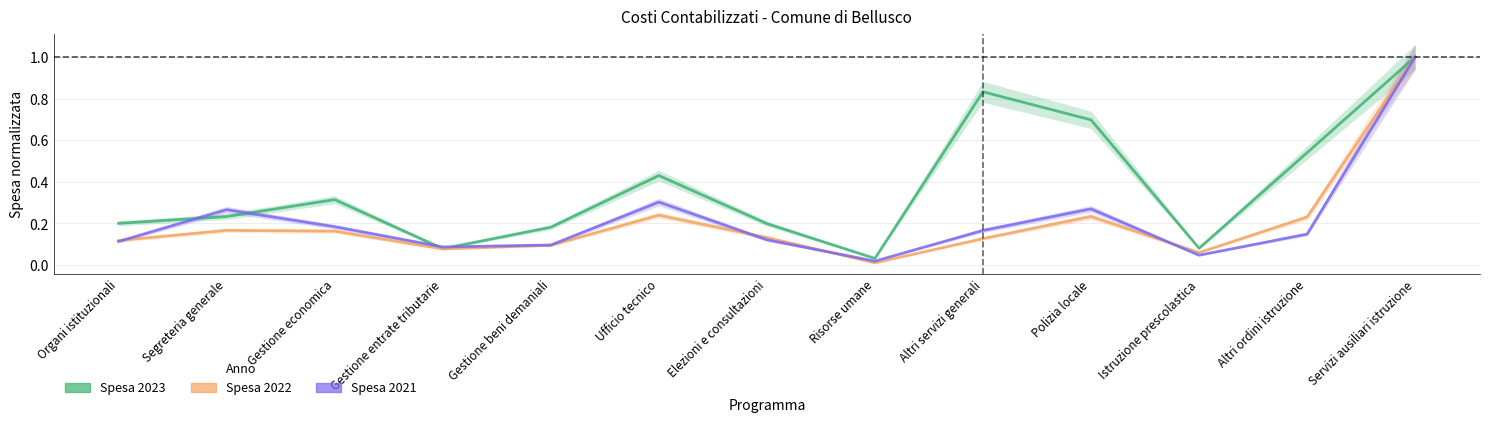

Is the value of Spesa 2023 at Polizia locale greater than the value of Spesa 2022 at Istruzione prescolastica?

Yes